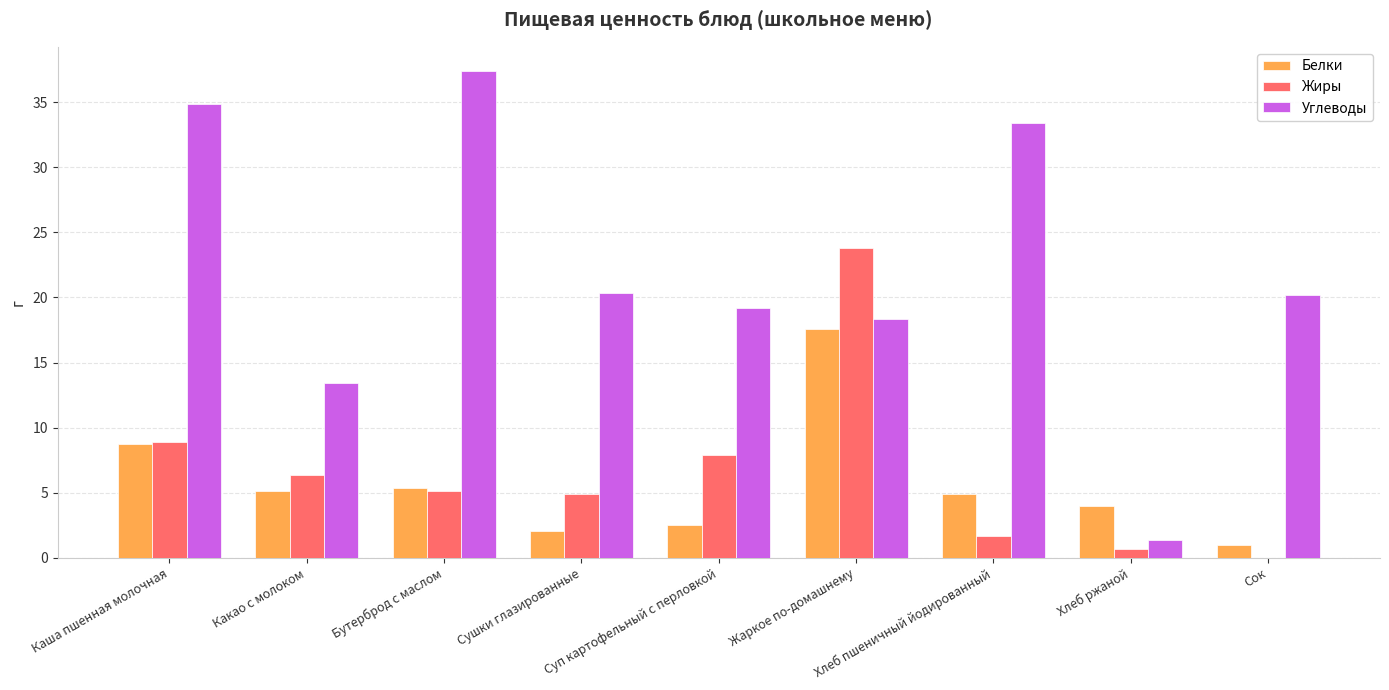

Count the number of categories in the chart.

9